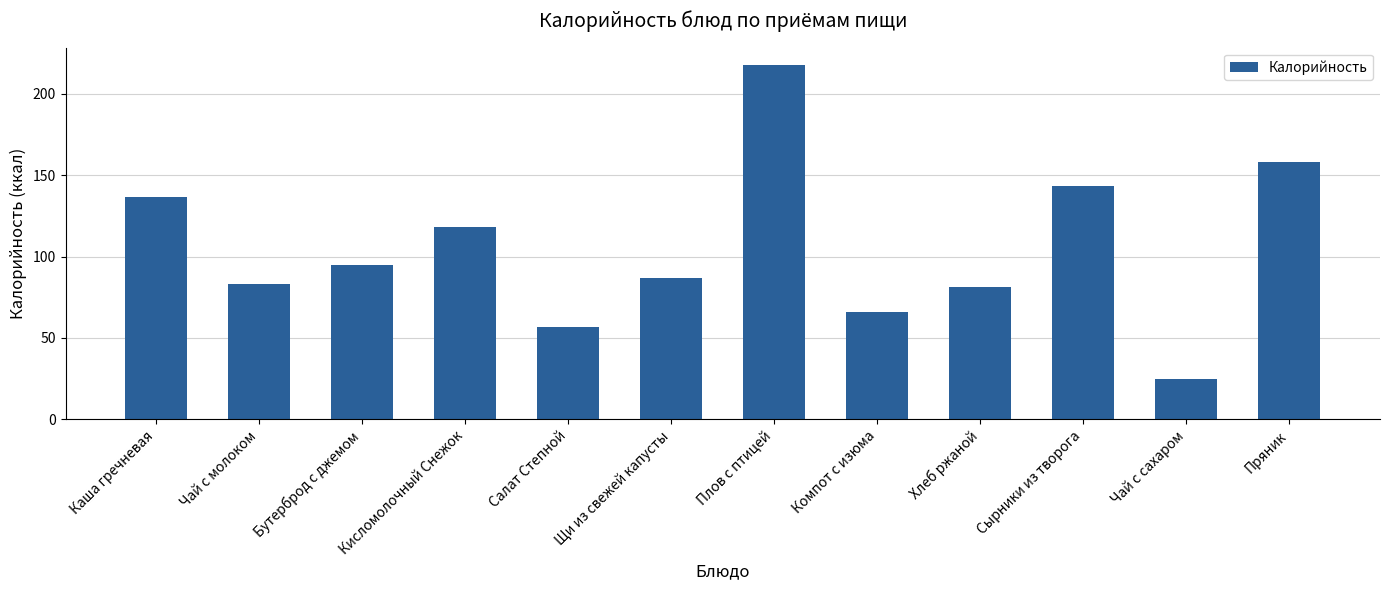

How many data points are less than 95?

6